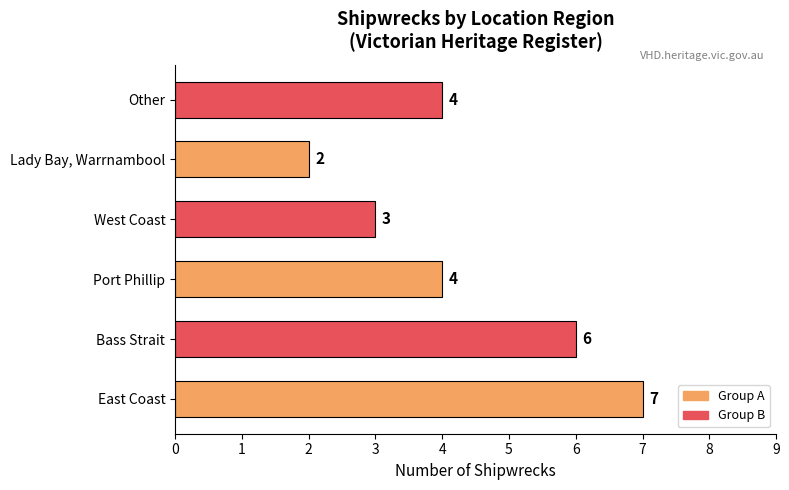

What is the difference between the maximum and second lowest values?

4